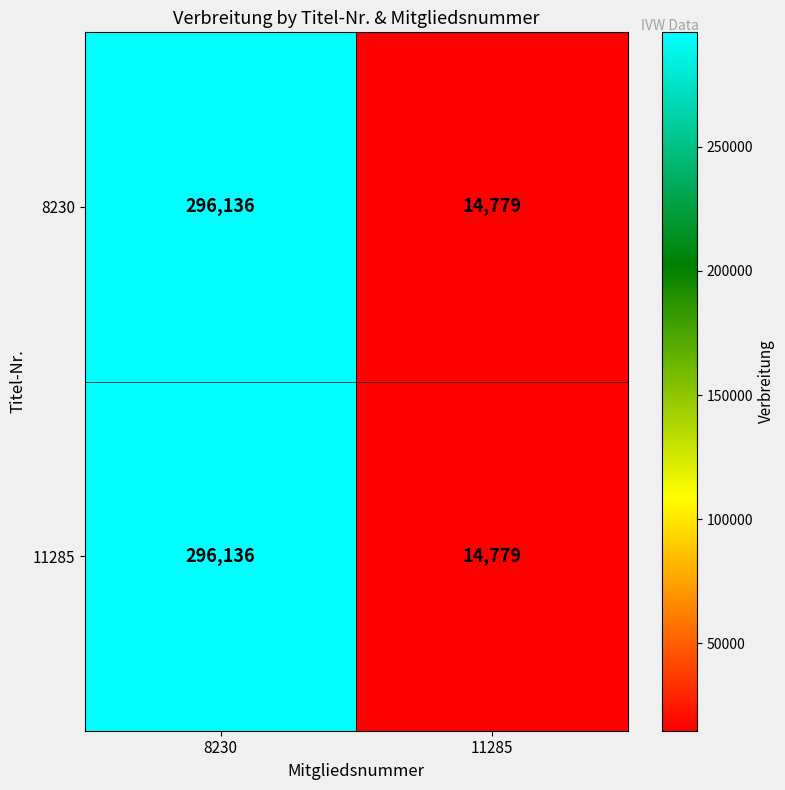

At which category does the chart reach its minimum across all series?

11285